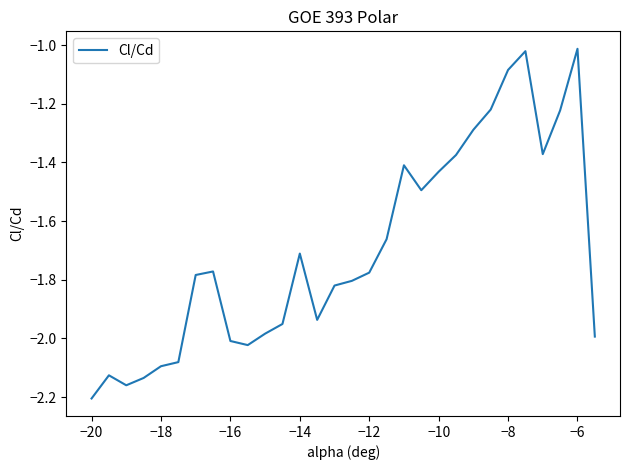

What is the difference between the maximum and minimum values?

1.2